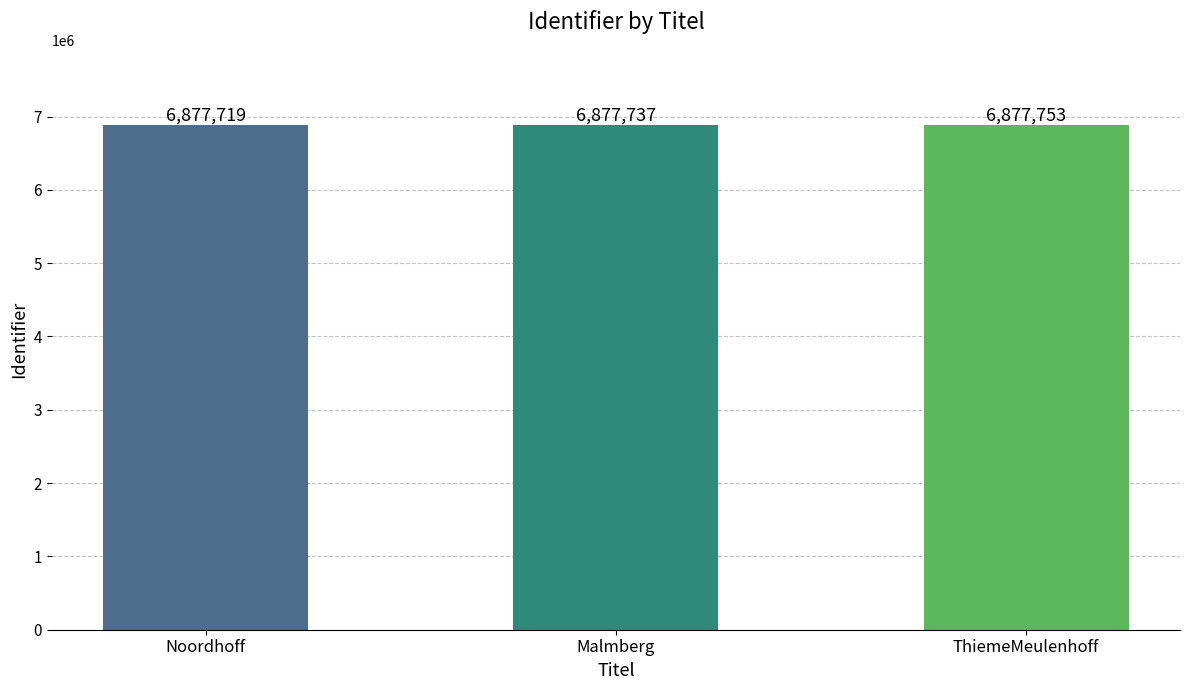

What is the maximum value shown in the chart?

6877753